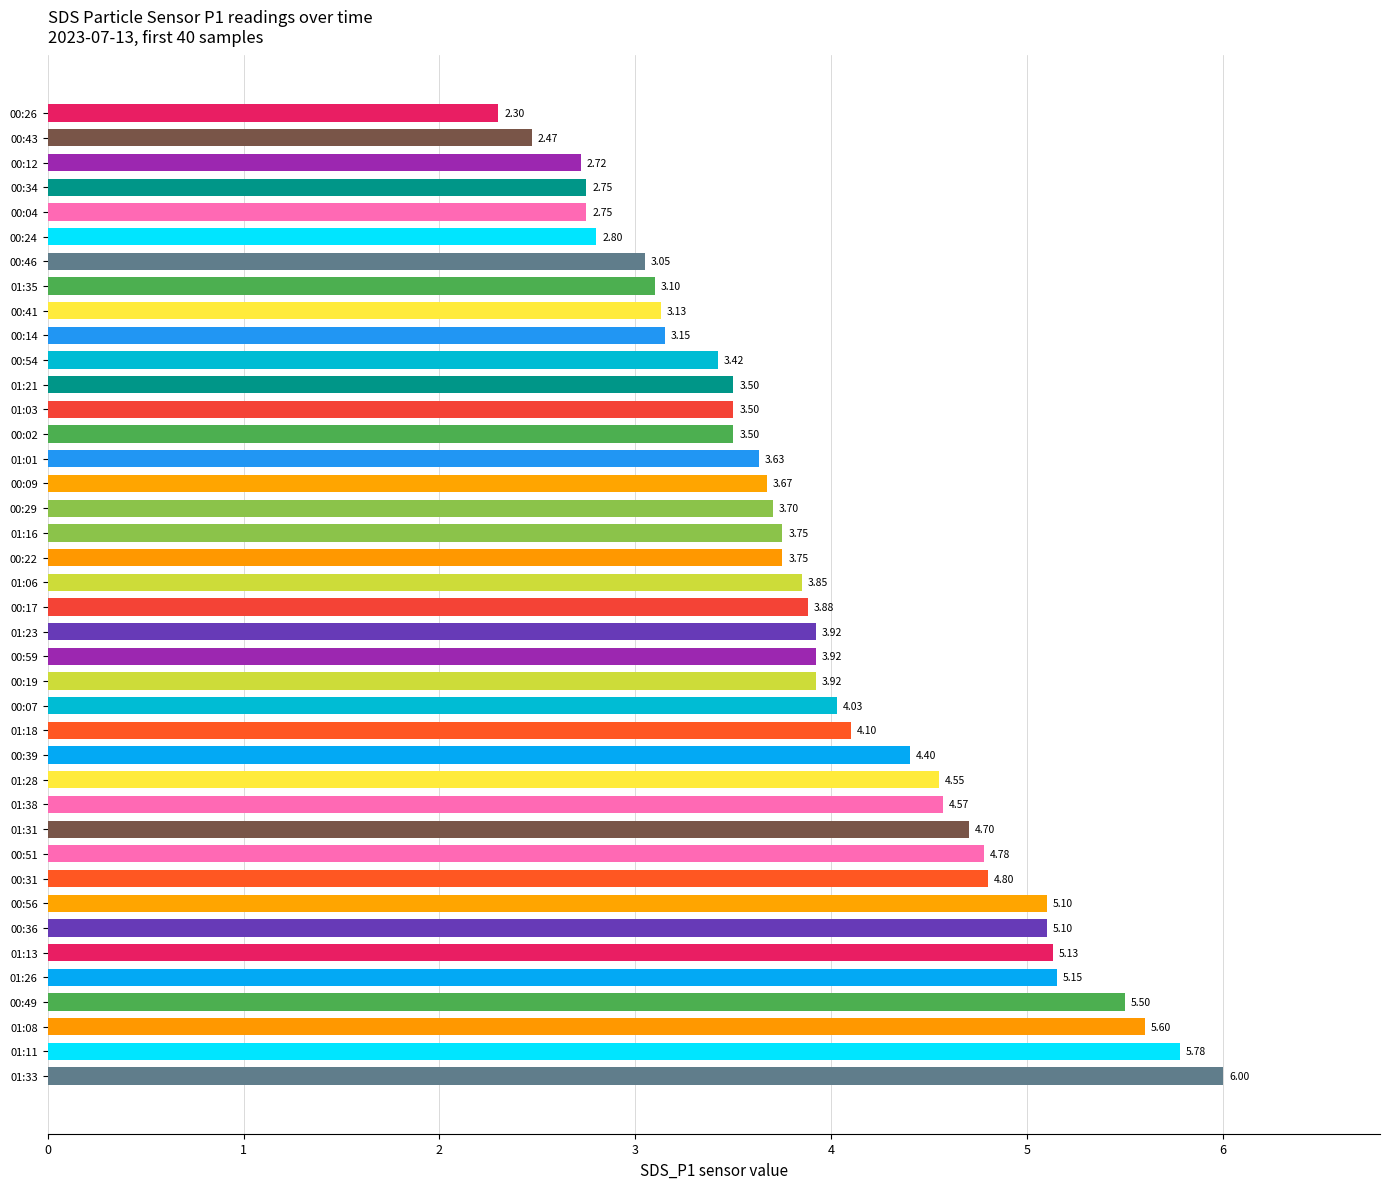

What is the difference between the second highest and second lowest values?

3.3